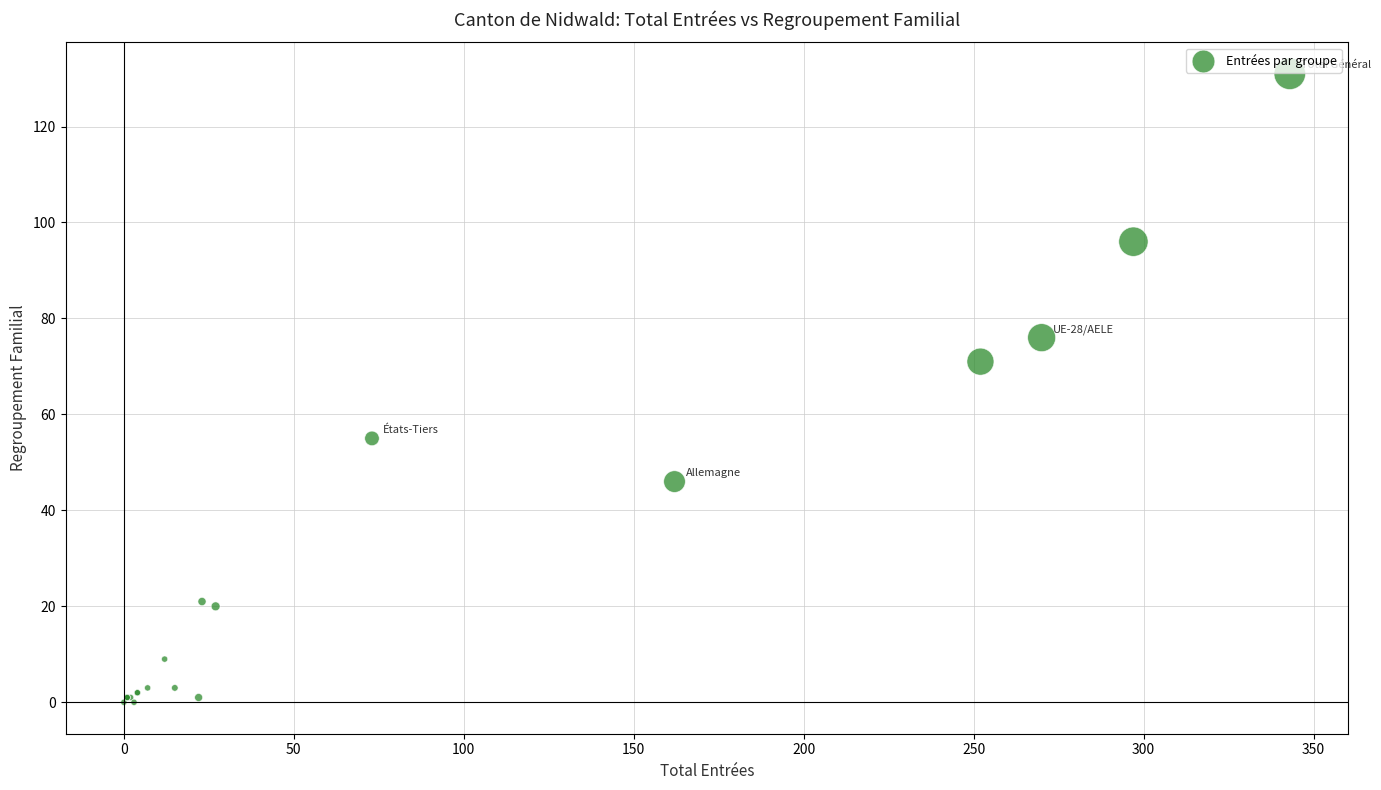

What Y value in the scatter plot is closest to 65?

71